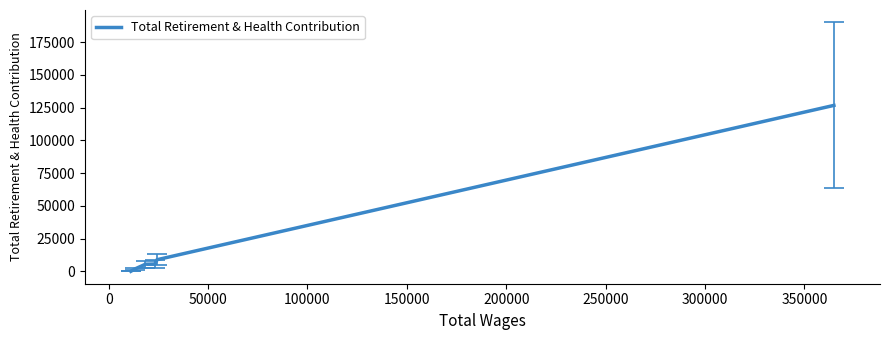

True or false: the data has more than 2 interior local peaks.

False